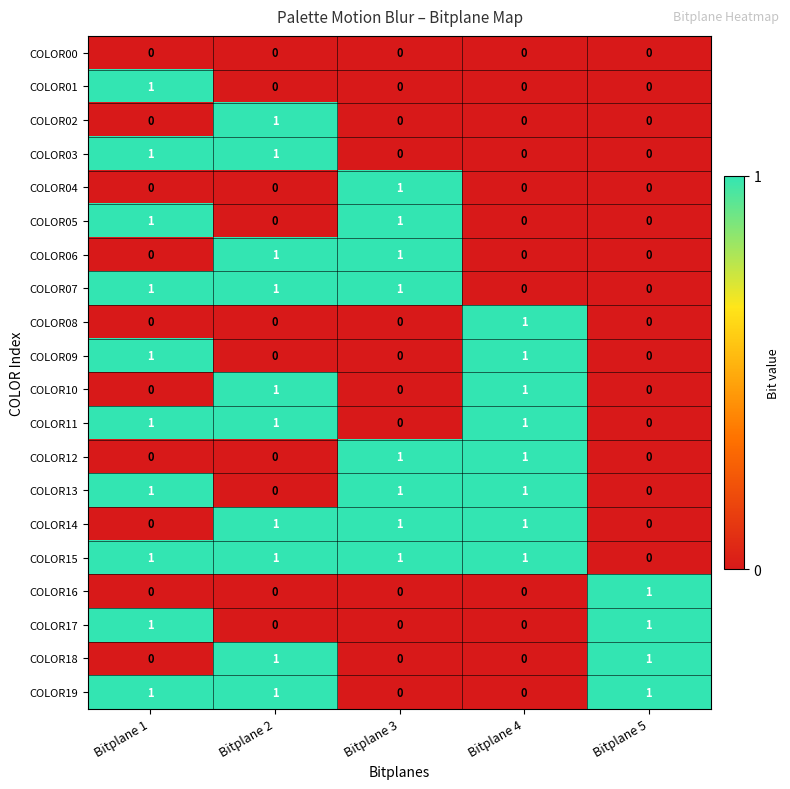

The value of COLOR11 at Bitplane 4 is 0. True or false?

False